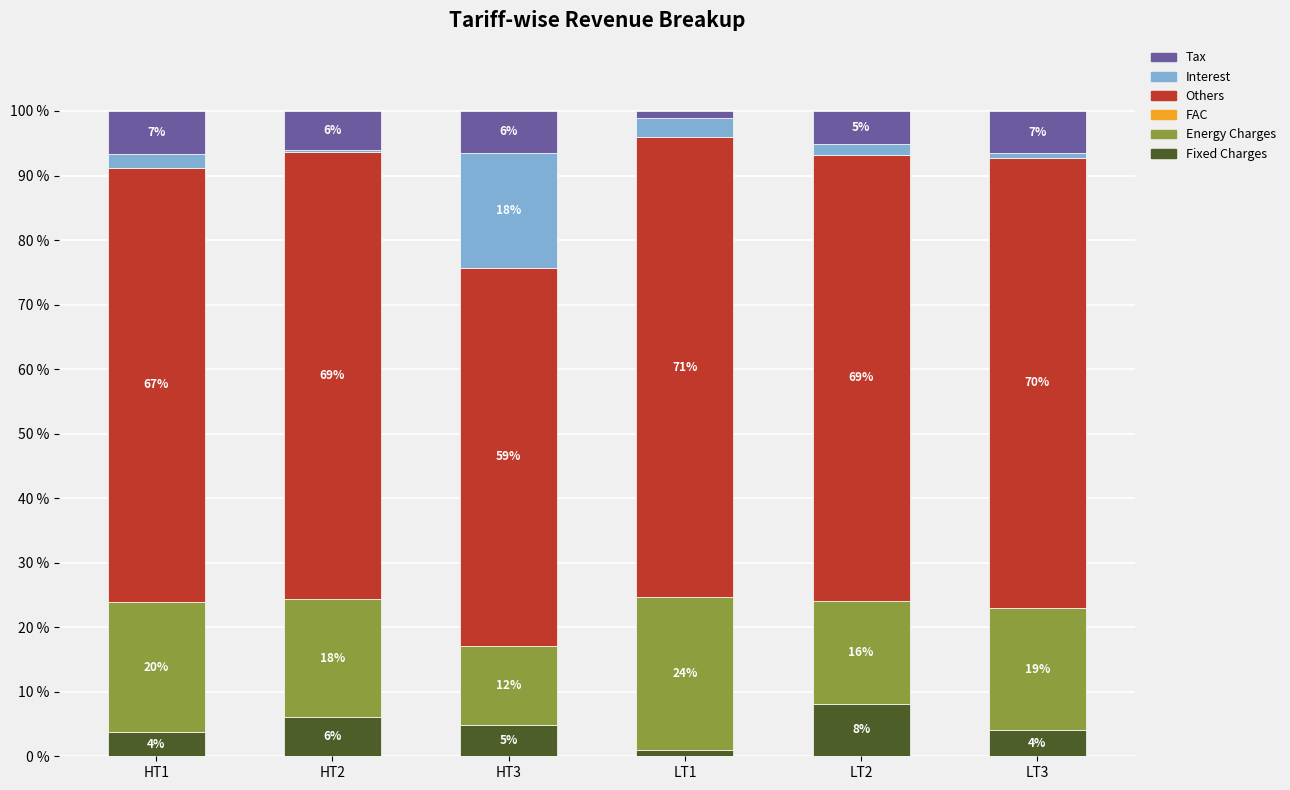

Does the chart contain stacked bars?

Yes